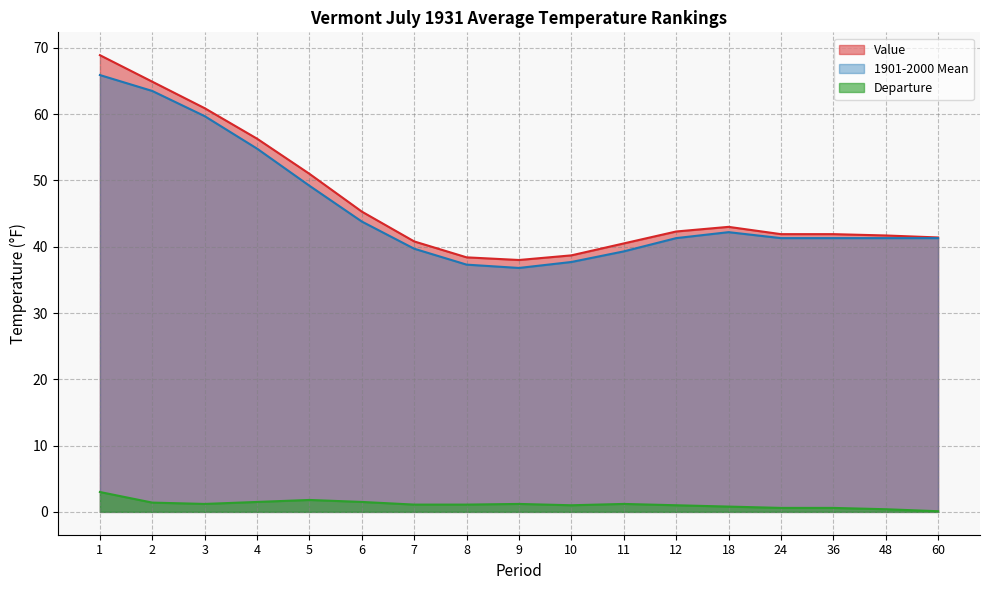

Where is the first local maximum for 1901-2000 Mean?

18